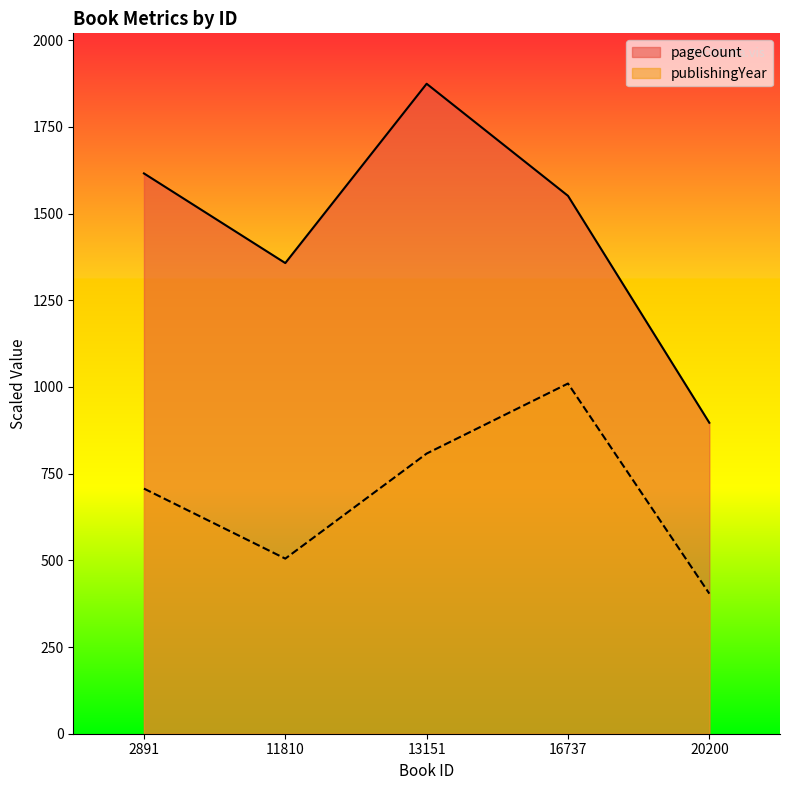

What is the difference between the second highest and second lowest values in the publishingYear series?

303.0